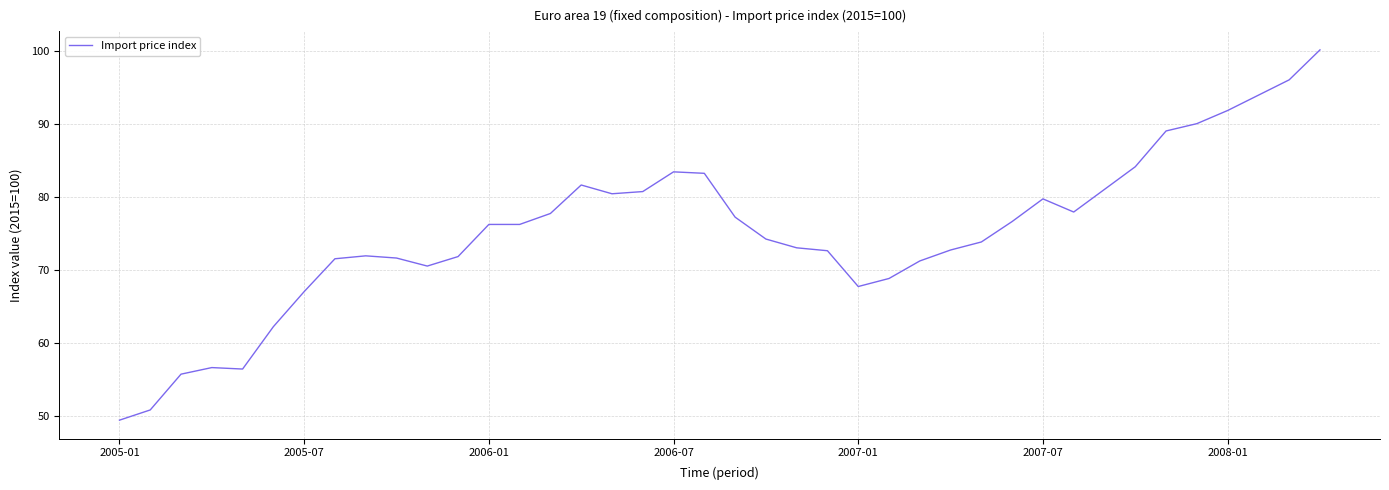

What is the minimum value shown in the chart?

49.4